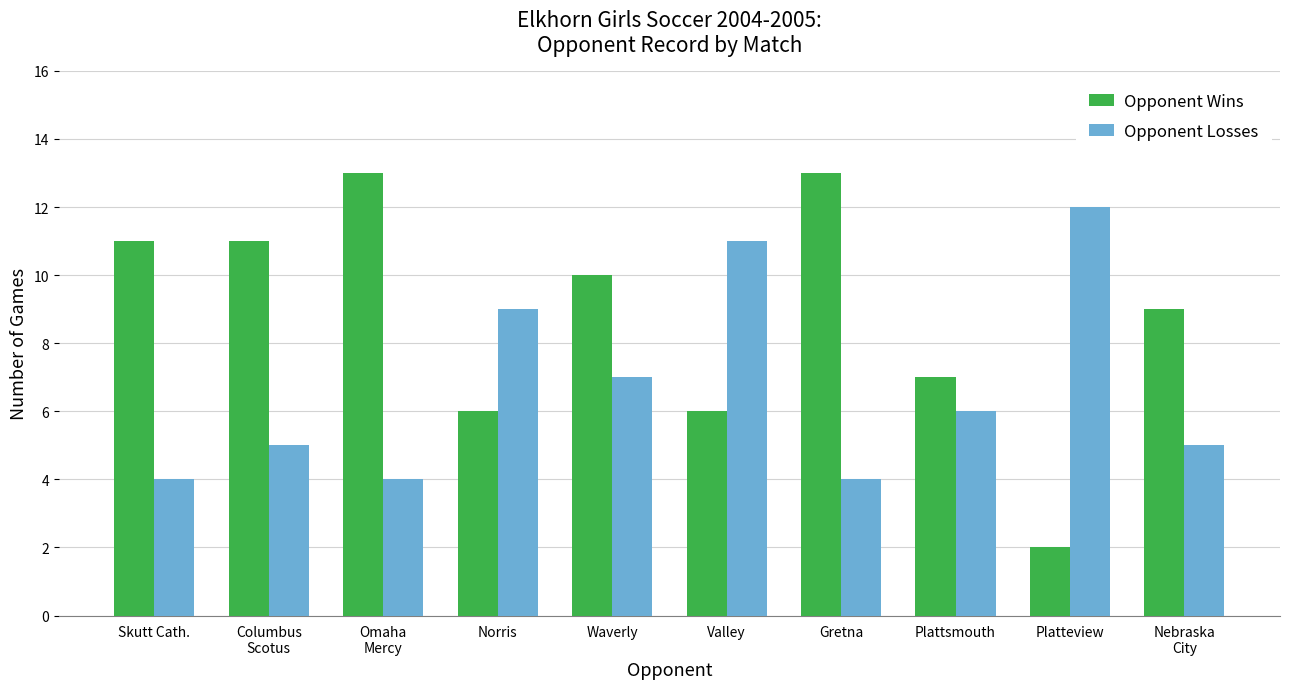

How many values in the Opponent Wins series are below 10?

5